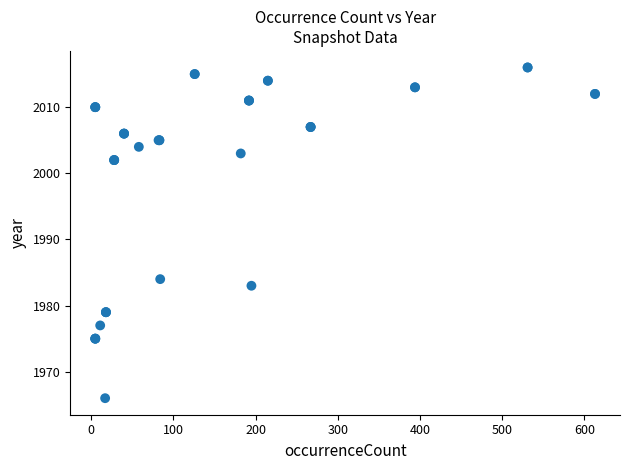

What Y value in the scatter plot is closest to 1991?

1984